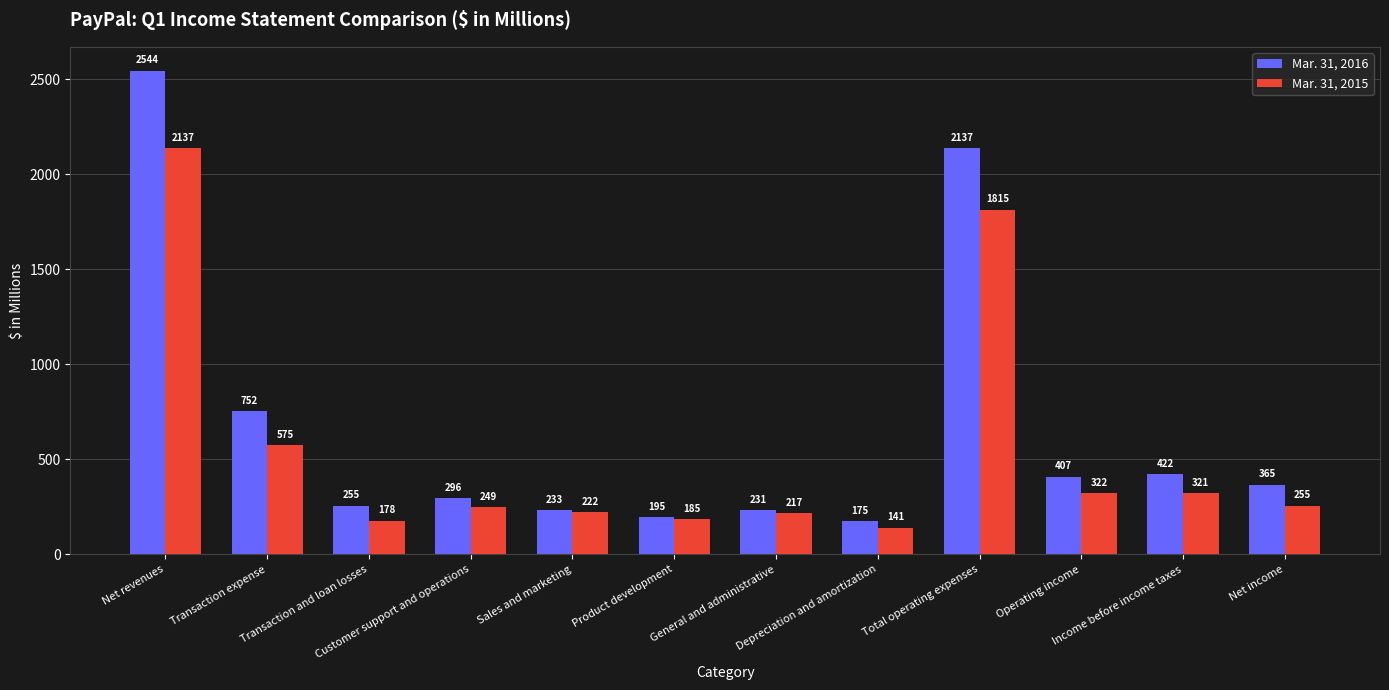

Is the value of Mar. 31, 2015 at Sales and marketing greater than the value of Mar. 31, 2016 at Net income?

No